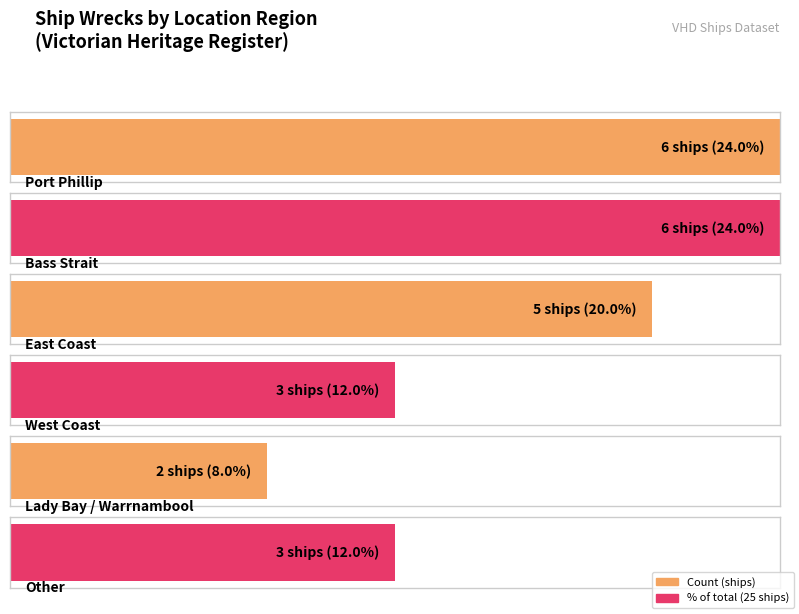

What is the average value?

4